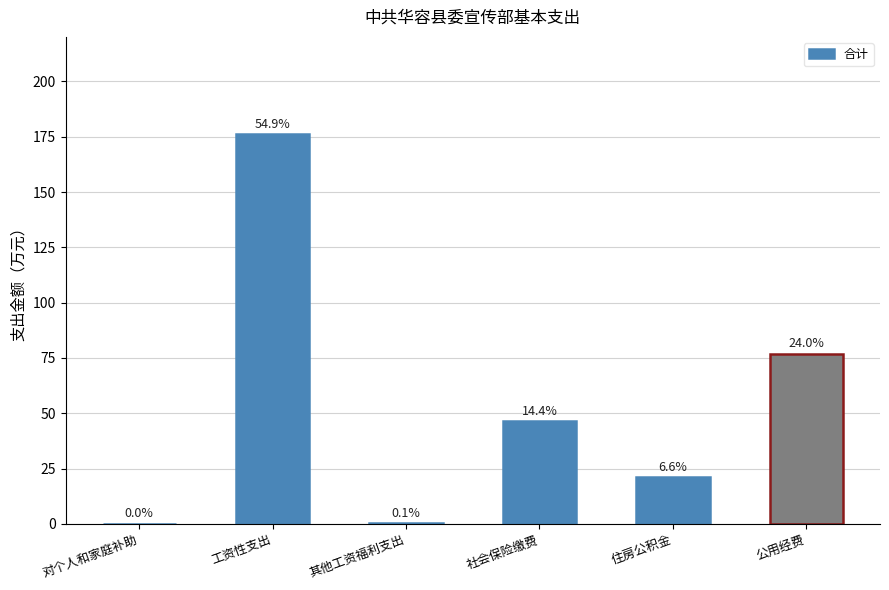

Reading right to left, list all the values displayed in this chart.

公用经费=77.0	住房公积金=21.1	社会保险缴费=46.4	其他工资福利支出=0.3	工资性支出=176.1	对个人和家庭补助=0.1